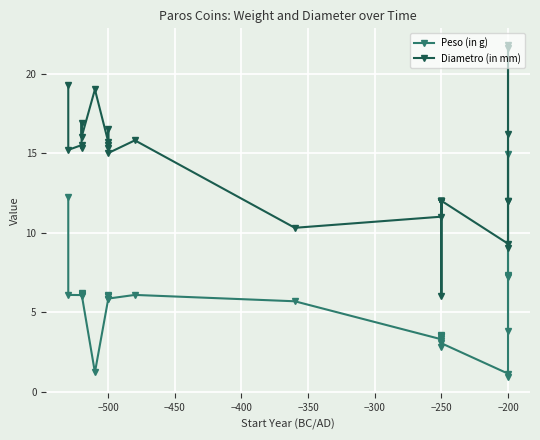

What are all the series names shown in the legend?

Peso (in g), Diametro (in mm)